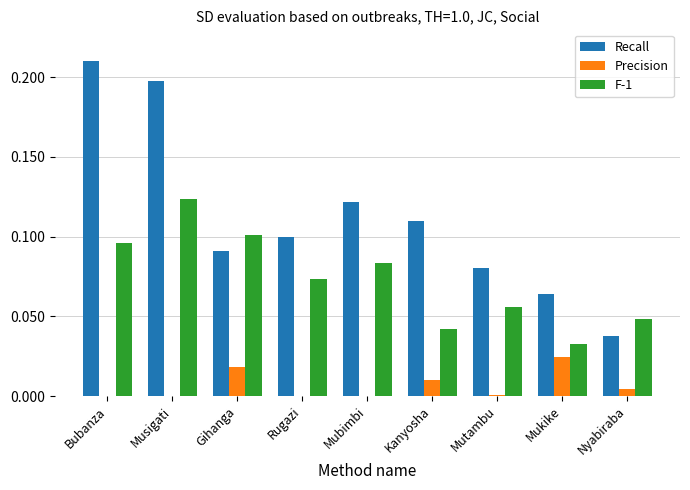

What is the sum of all Recall values?

1.0